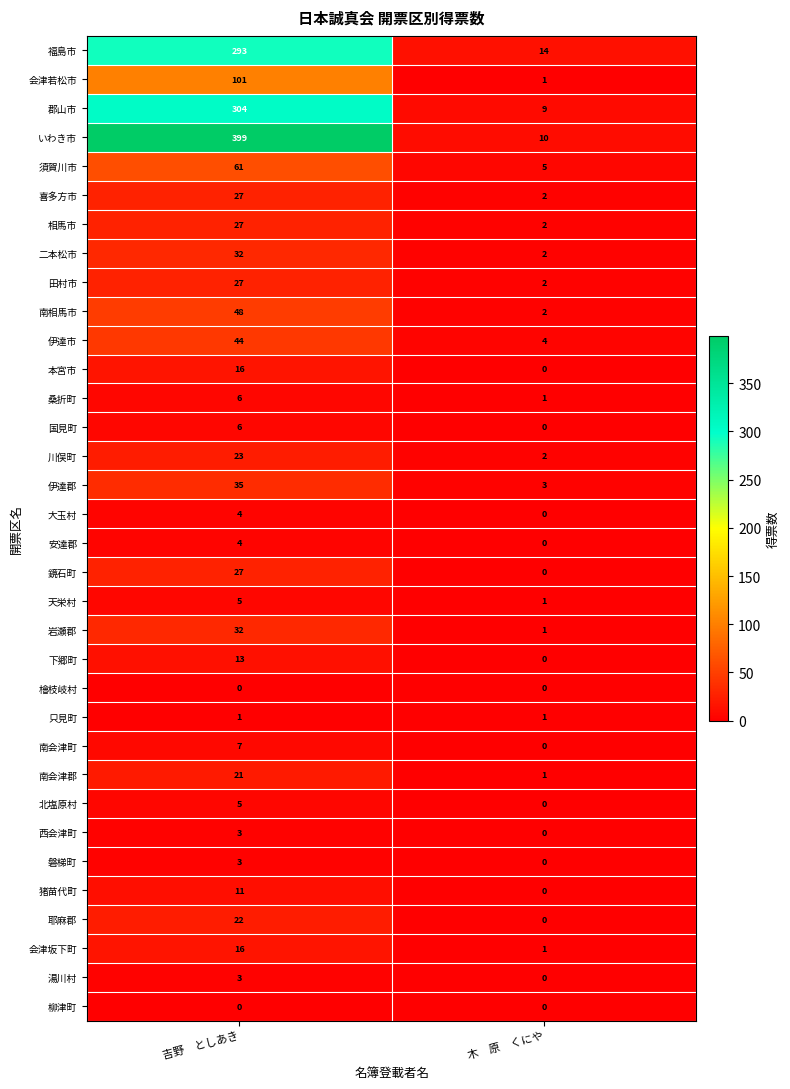

Between 吉野　としあき and 木　原　くにや, which series saw the biggest shift?

いわき市